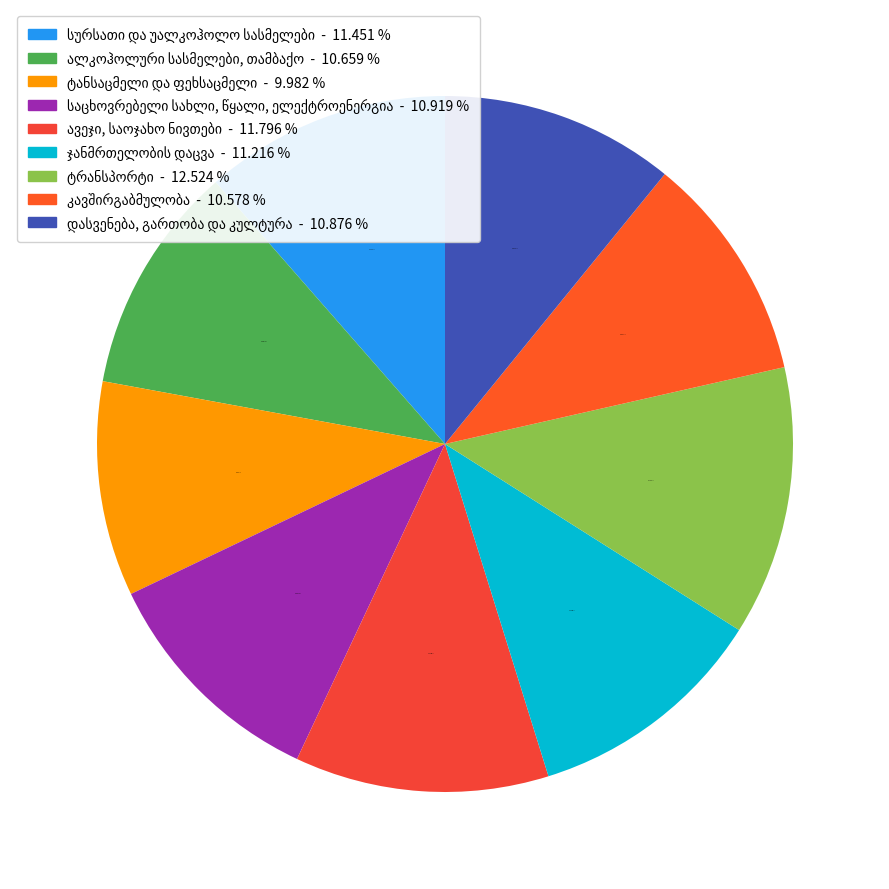

To the nearest percent, what is the difference between the ტრანსპორტი and დასვენება, გართობა და კულტურა slice percentages?

2%